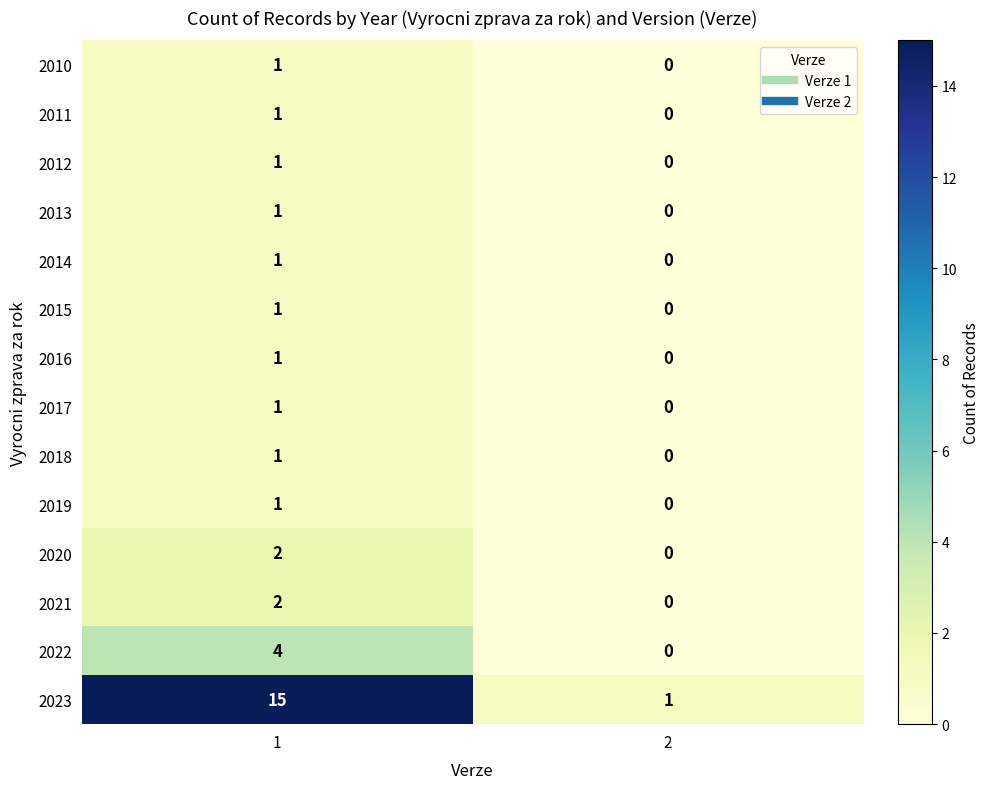

Count the number of data series in this chart.

14